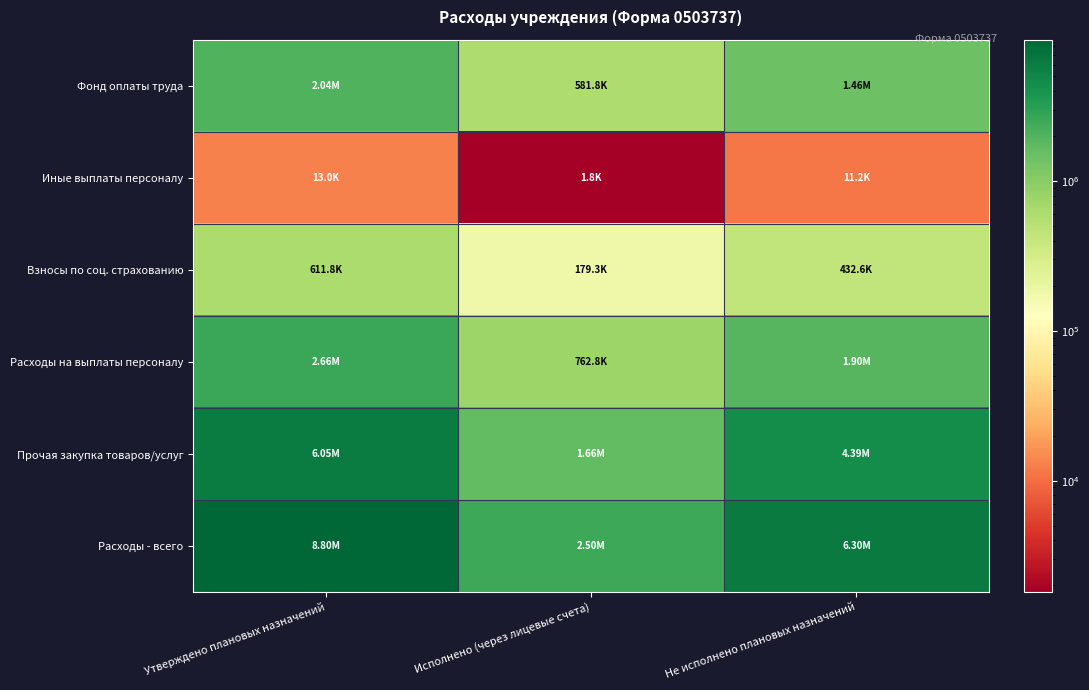

Rank the series by their maximum value, from highest to lowest.

Расходы - всего, Прочая закупка товаров/услуг, Расходы на выплаты персоналу, Фонд оплаты труда, Взносы по соц. страхованию, Иные выплаты персоналу